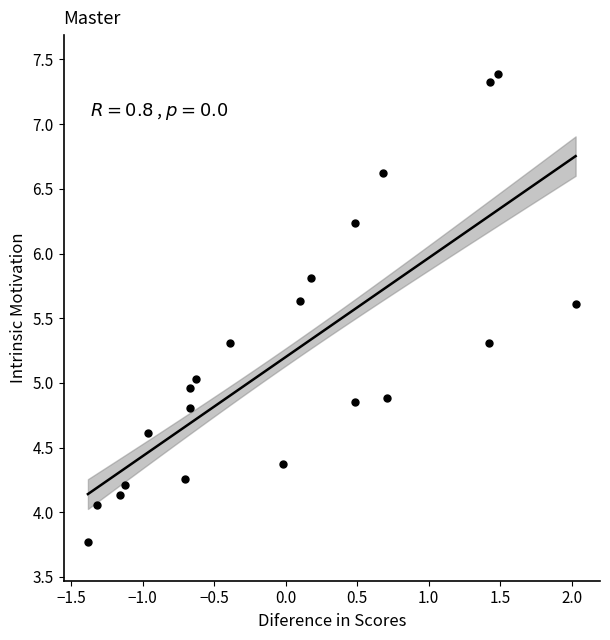

What is the range of X values (max minus min)?

3.4